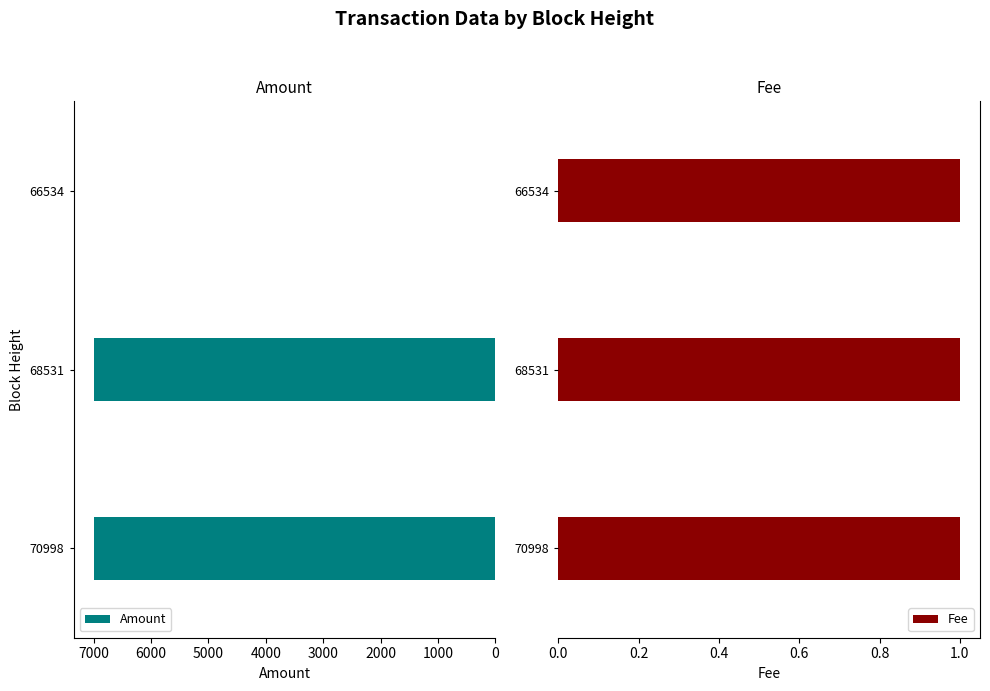

Count the number of categories in the chart.

3